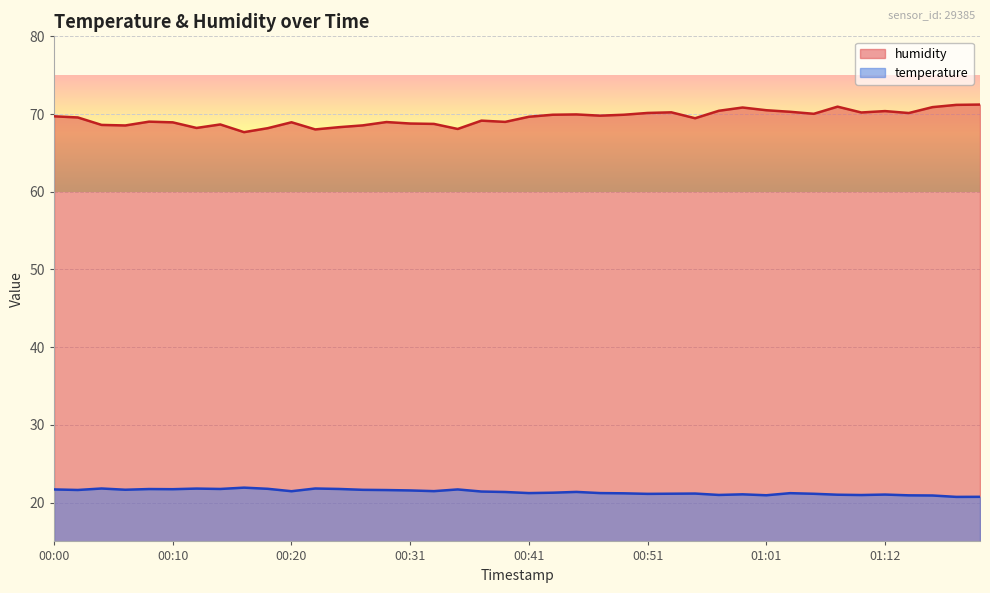

Which series has the largest total across all categories?

humidity